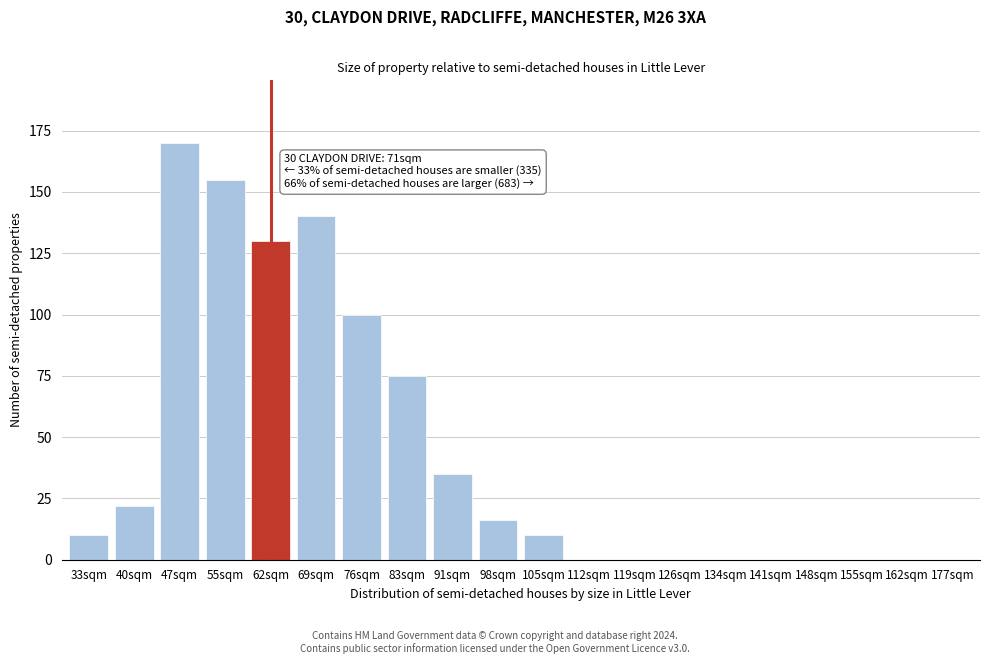

Reading left to right, what are all the values shown in this chart?

33sqm=10	40sqm=22	47sqm=170	55sqm=155	62sqm=130	69sqm=140	76sqm=100	83sqm=75	91sqm=35	98sqm=16	105sqm=10	112sqm=0	119sqm=0	126sqm=0	134sqm=0	141sqm=0	148sqm=0	155sqm=0	162sqm=0	177sqm=0